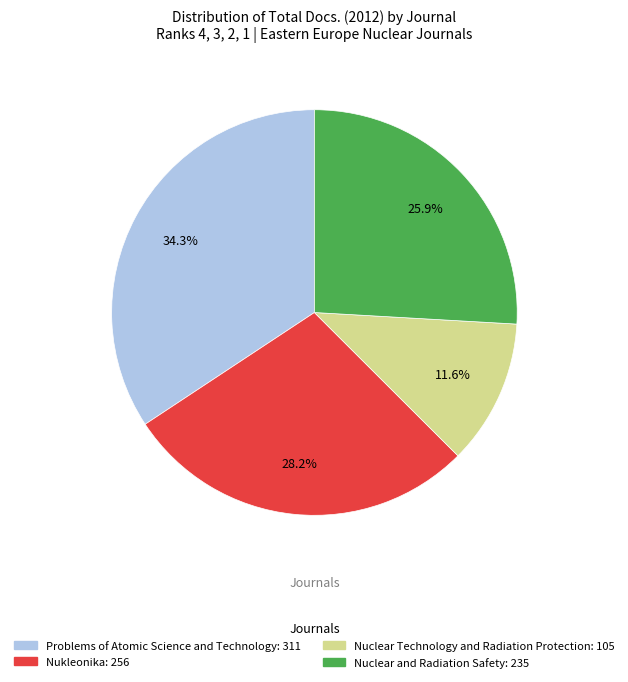

What portion of the pie excludes Nuclear and Radiation Safety?

74.1%